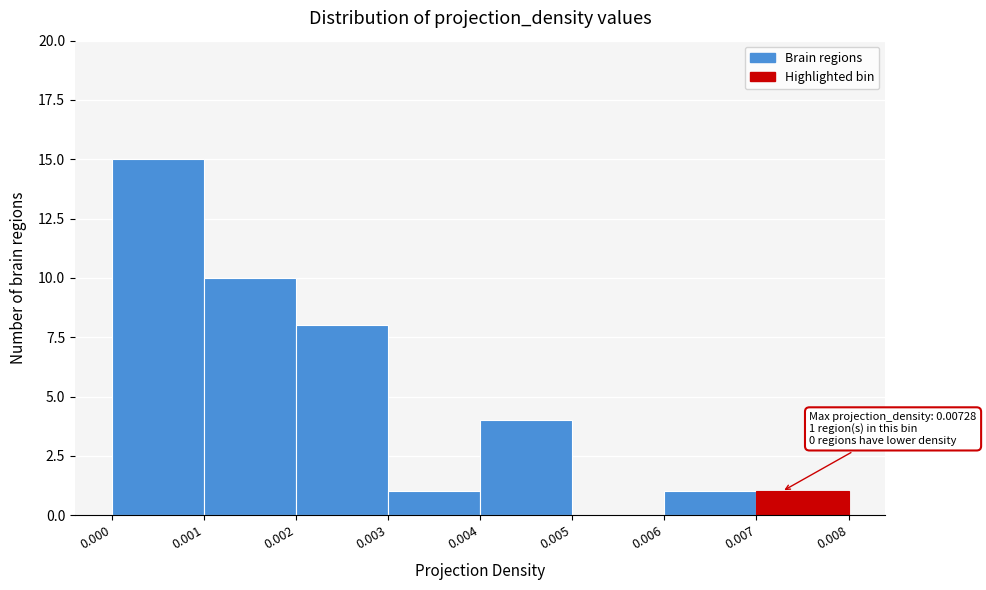

Over which range of the x-axis is the bar tallest?

0.000 to 0.001